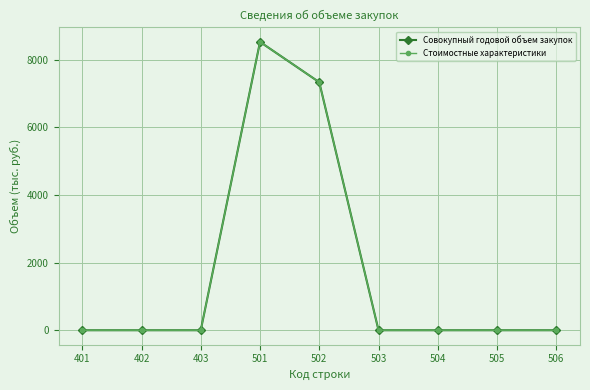

Does the chart have visible grid lines?

Yes